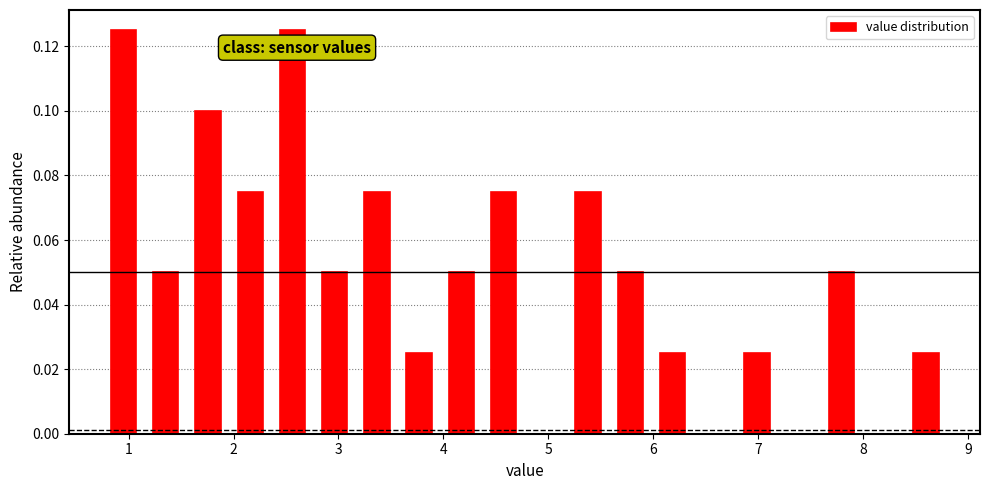

Reading left to right, list every bar in this chart as the range it spans on the x-axis followed by its height. Neither the bar edges nor the heights are printed on the chart, so give them approximately, as read against the axes.

0.8 to 1.2: 0.126
1.2 to 1.6: 0.050
1.6 to 2.0: 0.100
2.0 to 2.4: 0.076
2.4 to 2.8: 0.126
2.8 to 3.2: 0.050
3.2 to 3.6: 0.076
3.6 to 4.0: 0.026
4.0 to 4.4: 0.050
4.4 to 4.8: 0.076
4.8 to 5.2: 0
5.2 to 5.6: 0.076
5.6 to 6.0: 0.050
6.0 to 6.4: 0.026
6.4 to 6.8: 0
6.8 to 7.2: 0.026
7.2 to 7.6: 0
7.6 to 8.0: 0.050
8.0 to 8.4: 0
8.4 to 8.8: 0.026